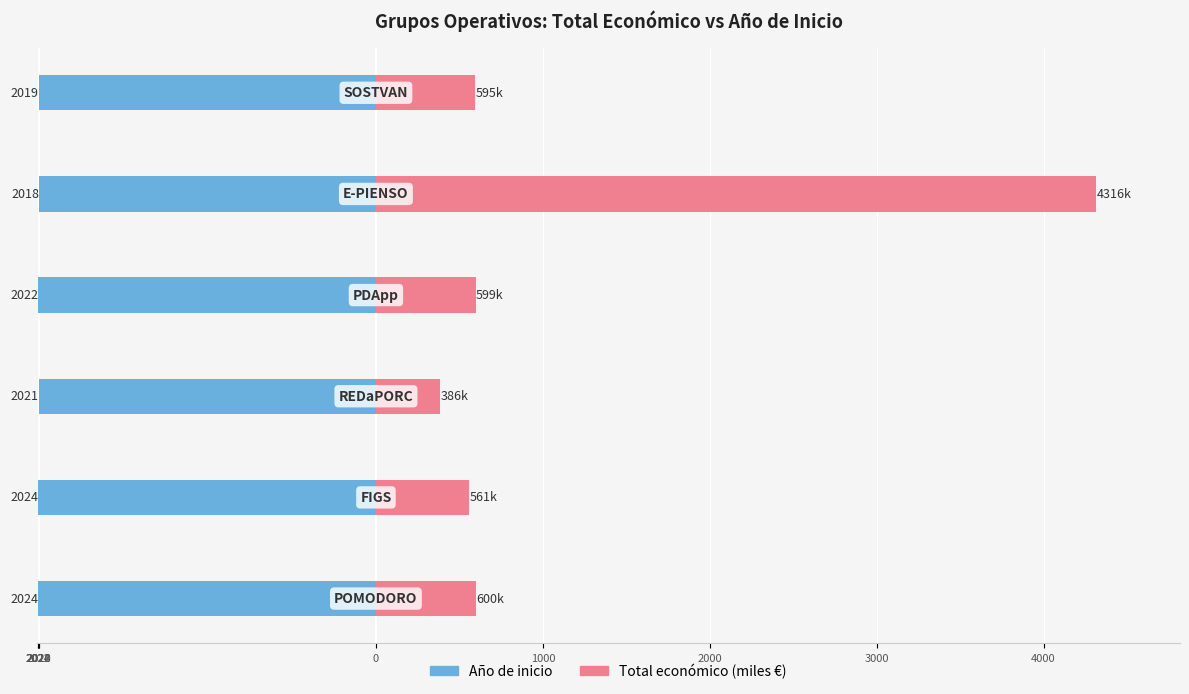

What is the difference between the second highest and second lowest values in the Año de inicio series?

5.0